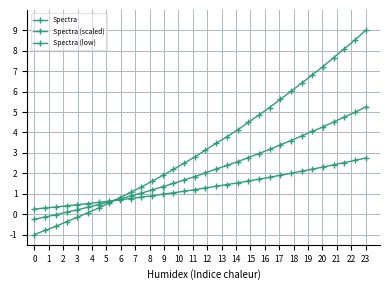

True or false: Spectra (scaled) has more than 2 interior local peaks.

False